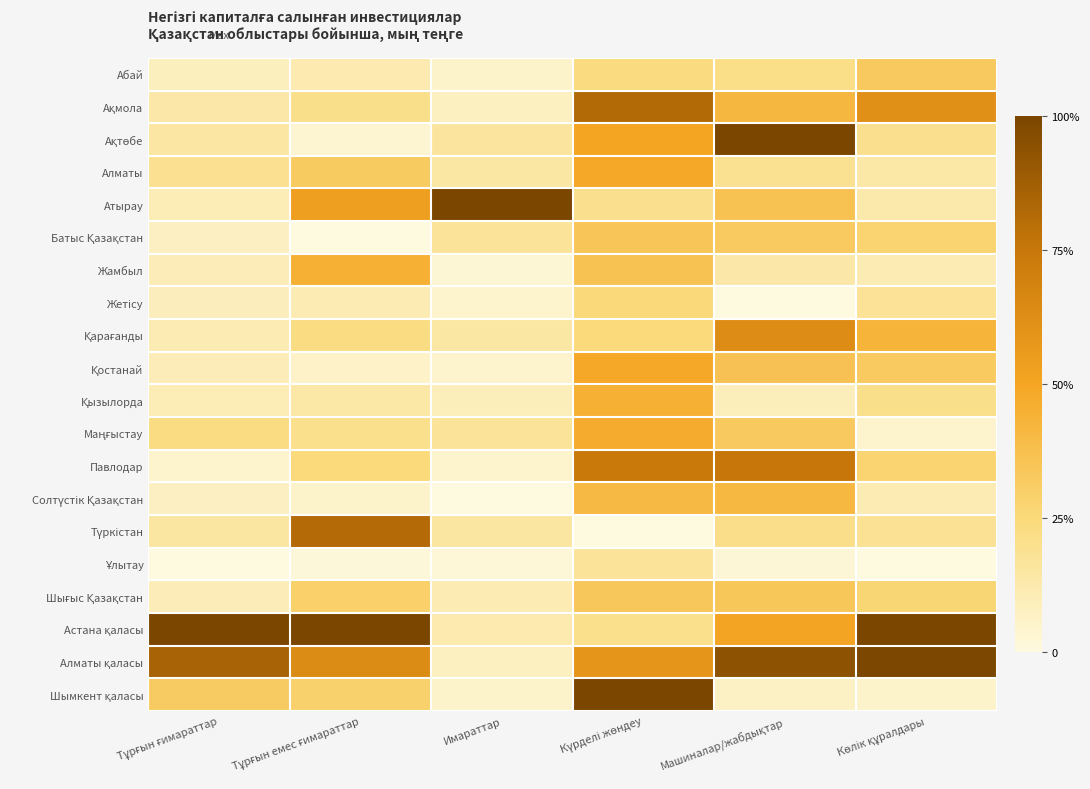

What is the total value across all series at Көлік құралдары?

5.9